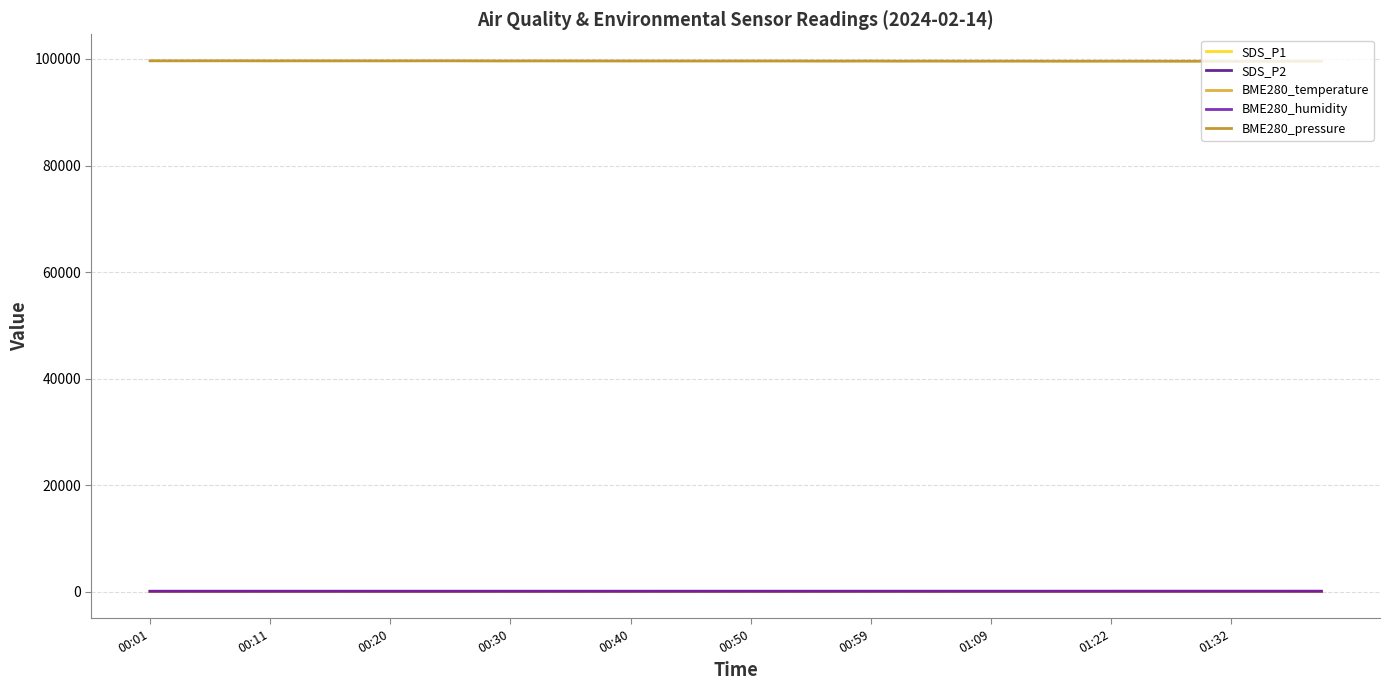

What is the maximum value shown in the chart?

99656.4